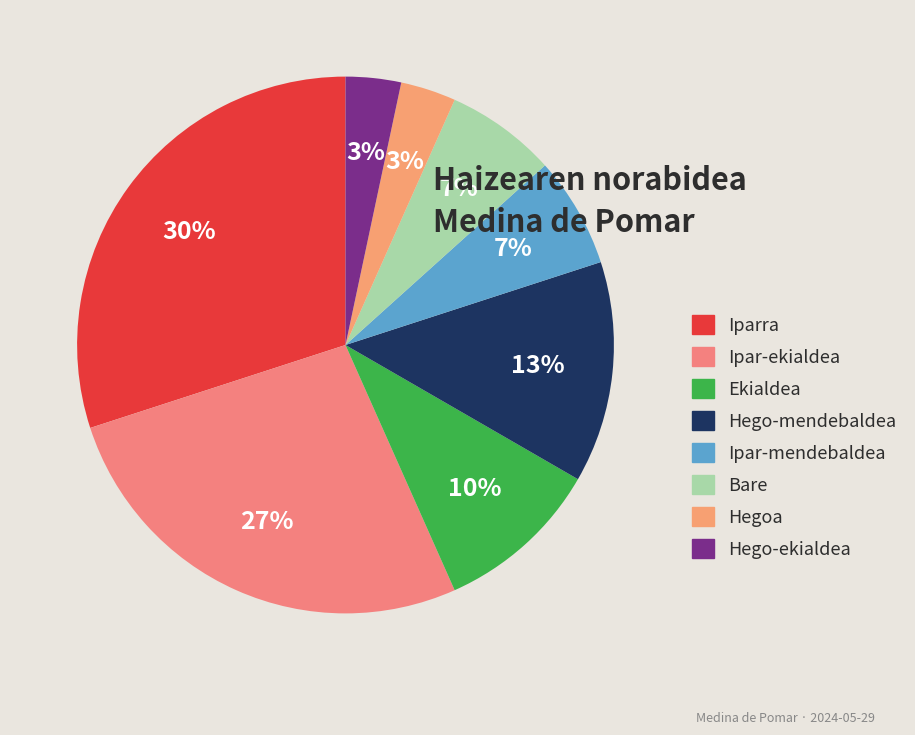

Rank the categories by value from highest to lowest.

Iparra, Ipar-ekialdea, Hego-mendebaldea, Ekialdea, Ipar-mendebaldea, Bare, Hegoa, Hego-ekialdea